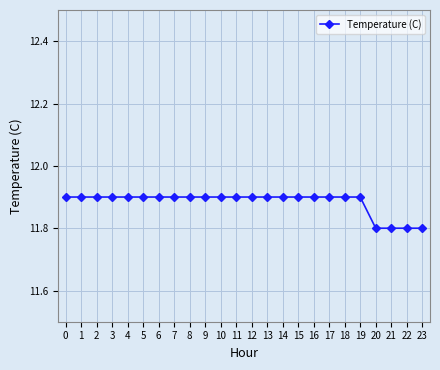

Is this an area chart (filled region under the line)?

No